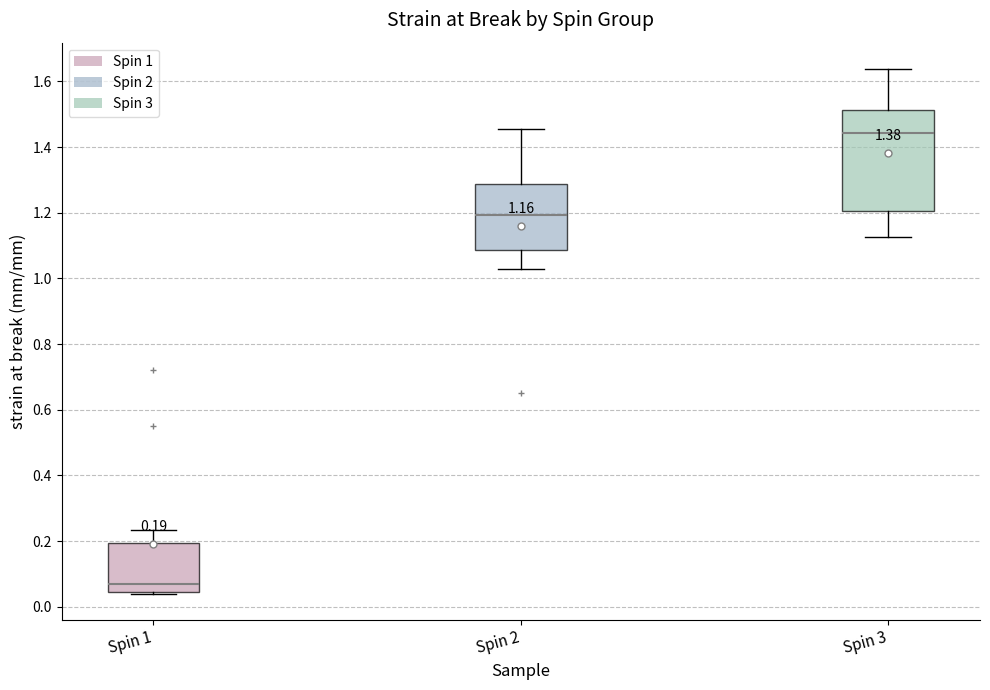

Which box is the tallest, from its lower edge to its upper edge?

Spin 3